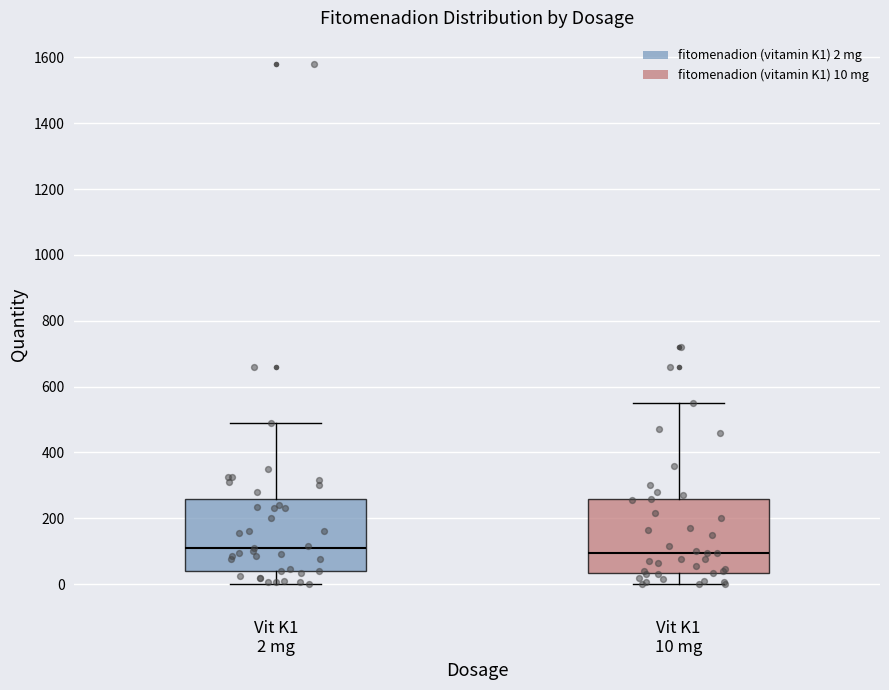

Reading left to right, transcribe this box plot: for each box, give where its median line is, the range the box spans, and where its two whiskers end, as read against the y-axis. The values are not printed on the chart, so give them approximately, as read against the axis.

Vit K1 2 mg: median 120, box 40 to 260, whiskers 0 to 500
Vit K1 10 mg: median 100, box 40 to 260, whiskers 0 to 560